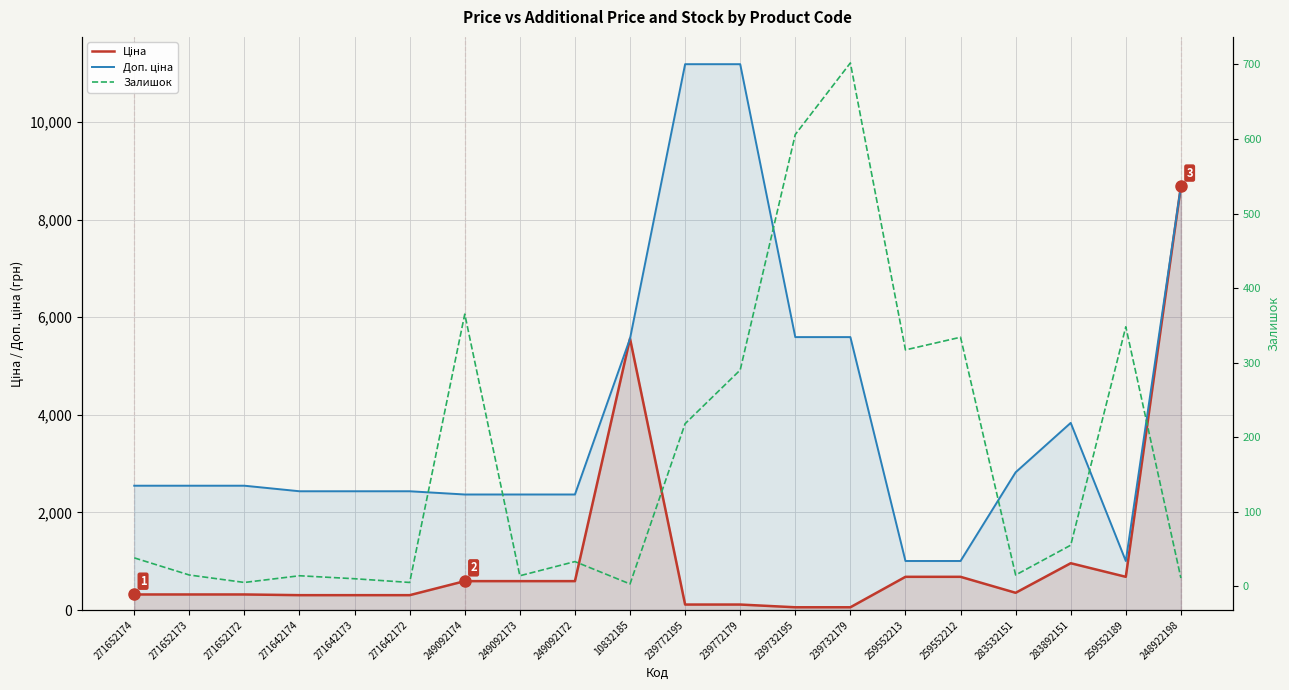

Which label corresponds to the smallest value in the chart?

10832185